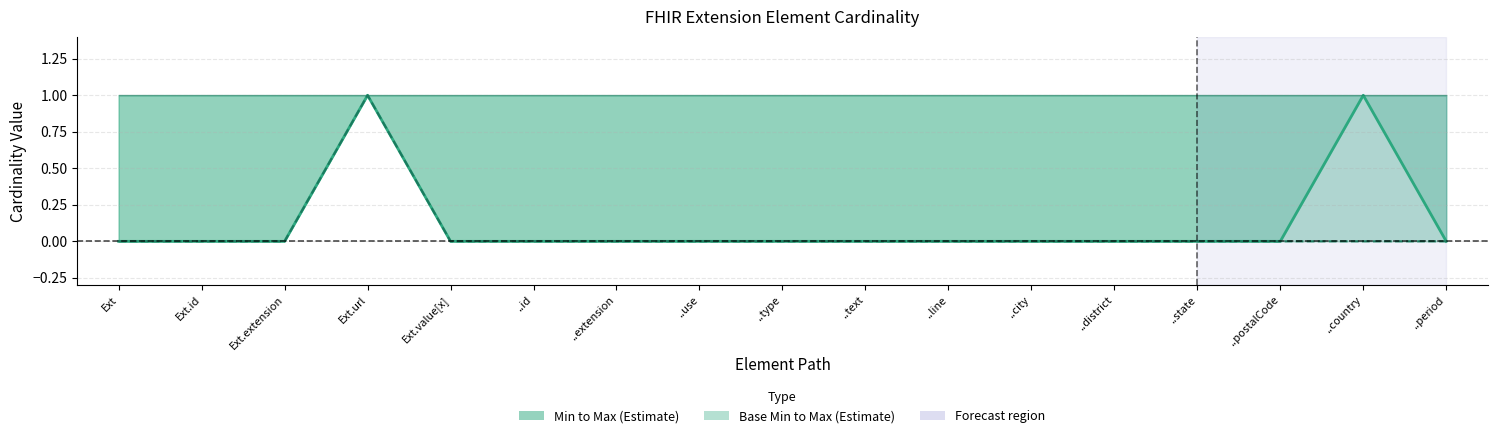

What is the difference between the highest and lowest values at ..line?

1